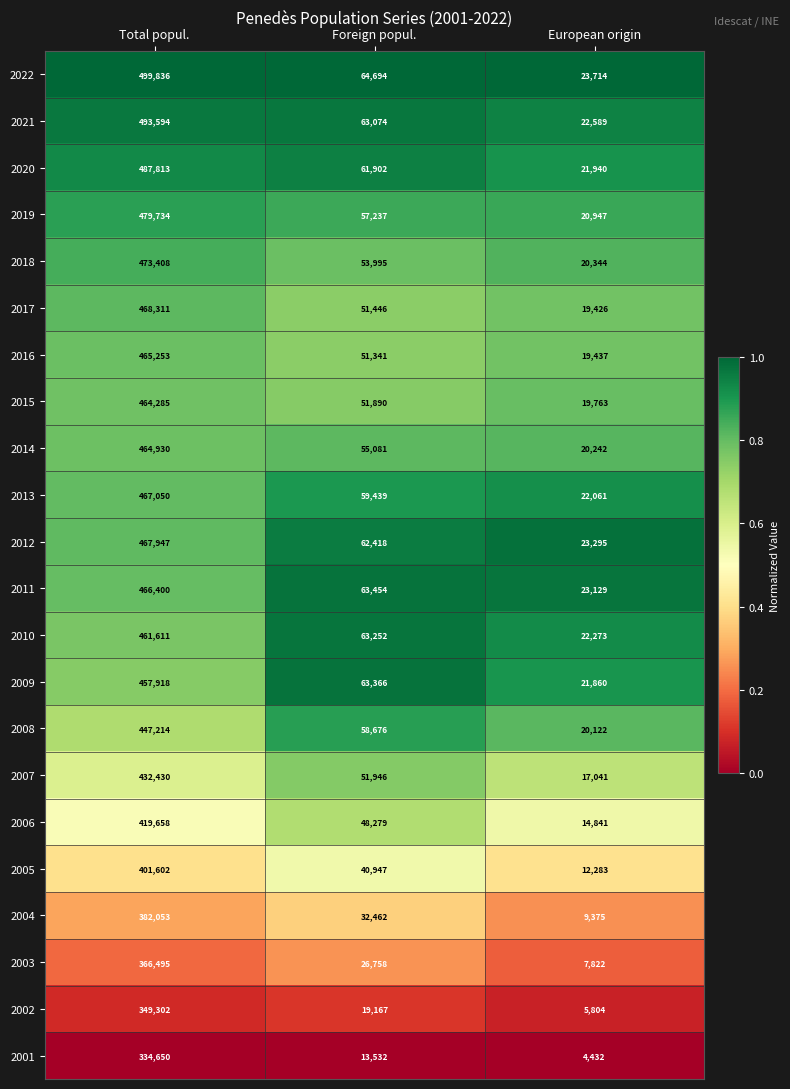

Which label corresponds to the smallest value in the chart?

European origin